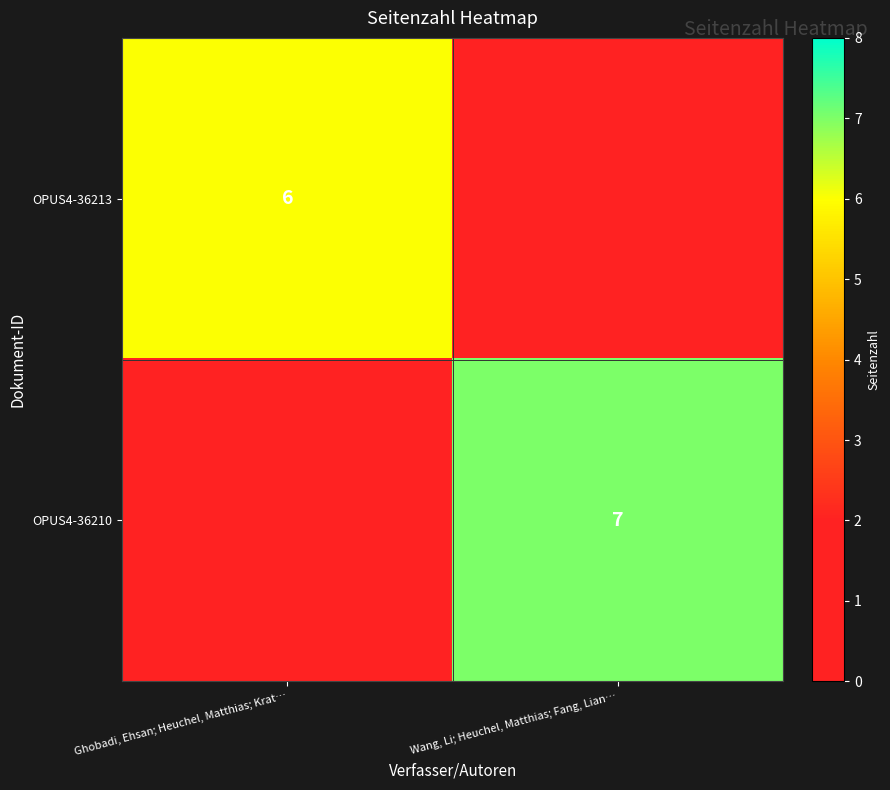

The OPUS4-36210 series shows 7 at Wang, Li; Heuchel, Matthias; Fang, Lian…. True or false?

True